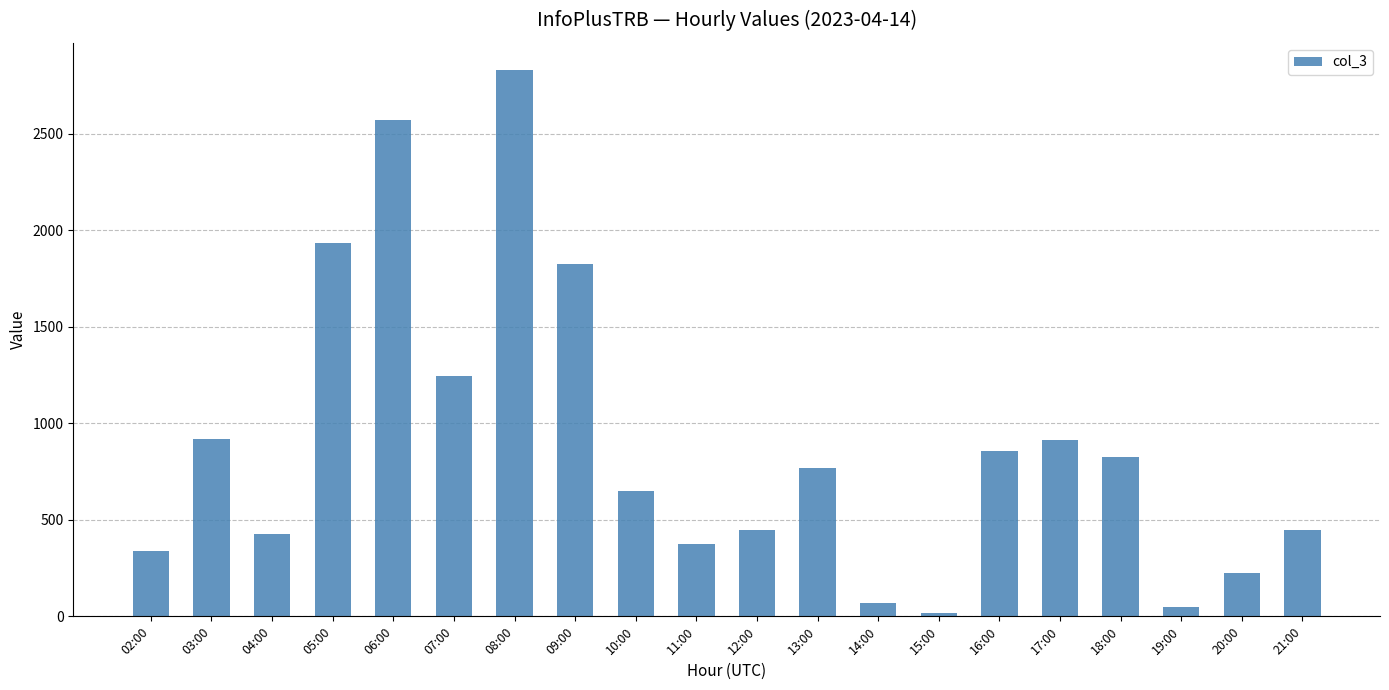

Which has a higher value, 18:00 or 14:00?

18:00